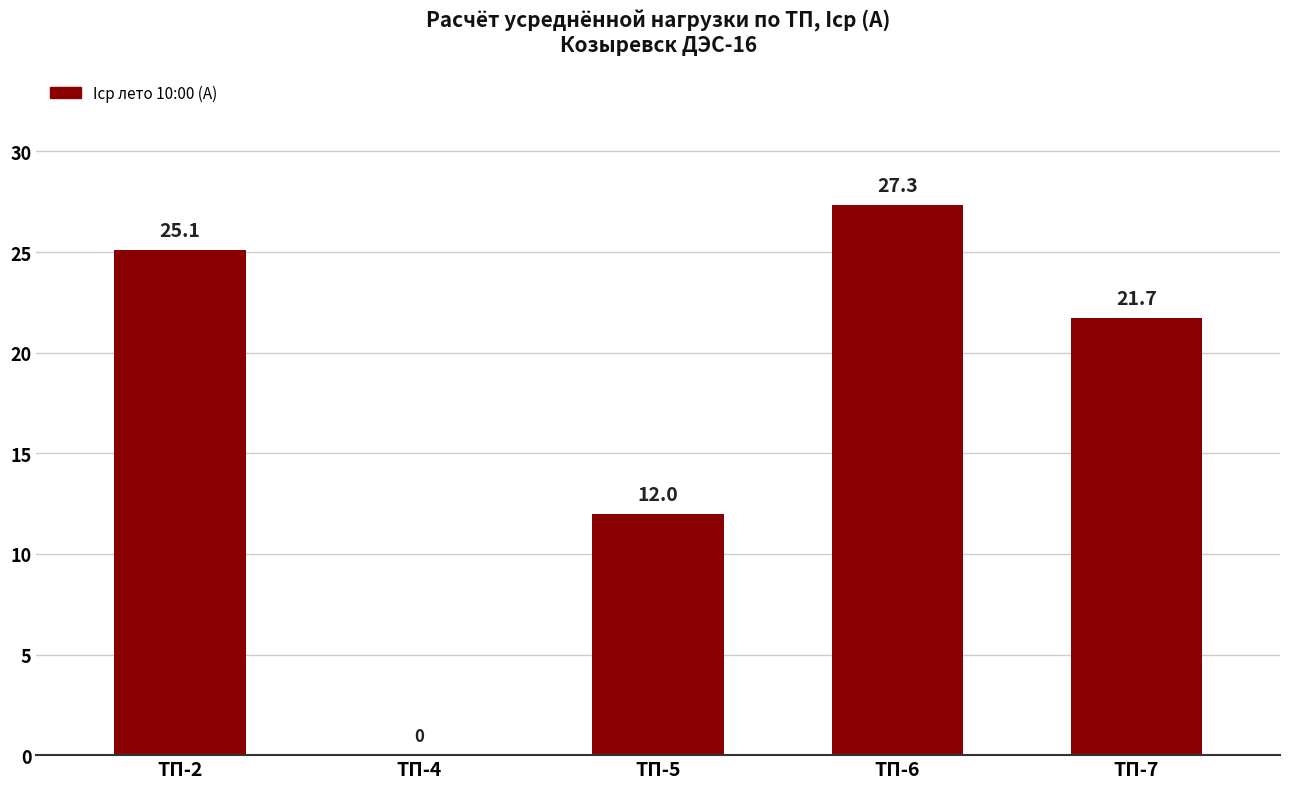

Count the number of data series in this chart.

1